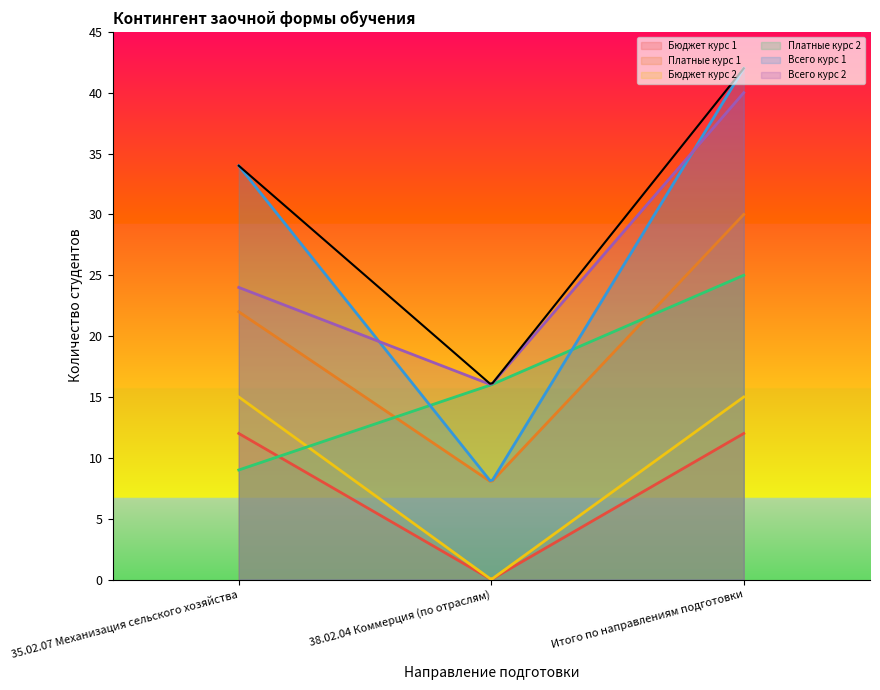

Reading left to right, what are all the values shown in this chart?

За счет бюджетных ассигнований (1): 12	0	12
На основе догов. платных усл. (1): 22	8	30
За счет бюджетных ассигнований (2): 15	0	15
На основе догов. платных усл. (2): 9	16	25
ВСЕГО курс 1: 34	8	42
ВСЕГО курс 2: 24	16	40